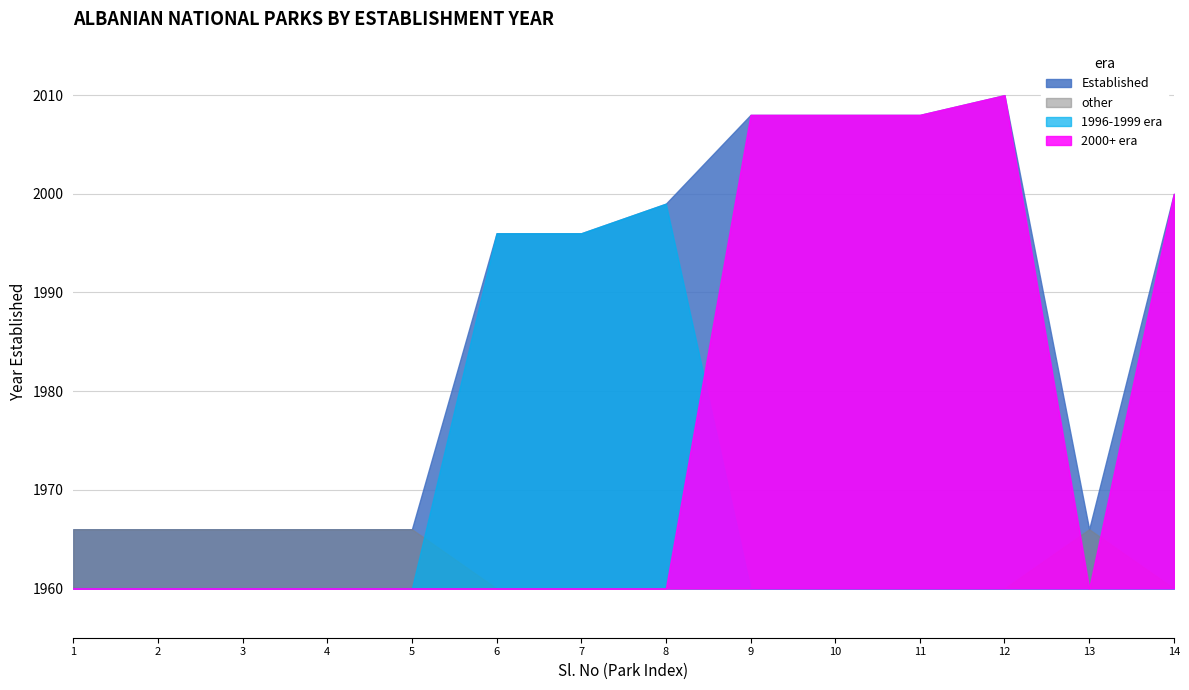

Reading left to right, transcribe all the data shown in this chart.

1=1966	2=1966	3=1966	4=1966	5=1966	6=1996	7=1996	8=1999	9=2008	10=2008	11=2008	12=2010	13=1966	14=2000